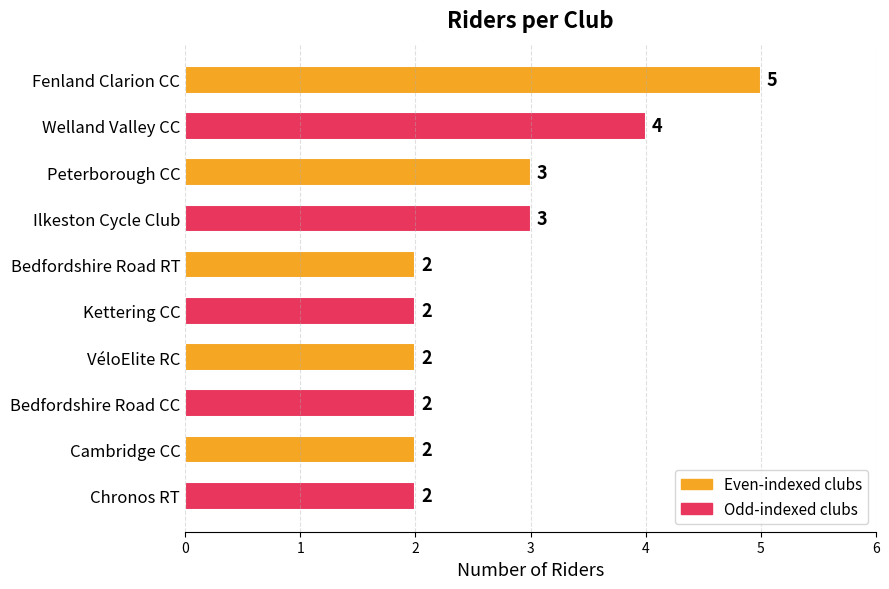

Is it true that the value at Chronos RT is 1?

False